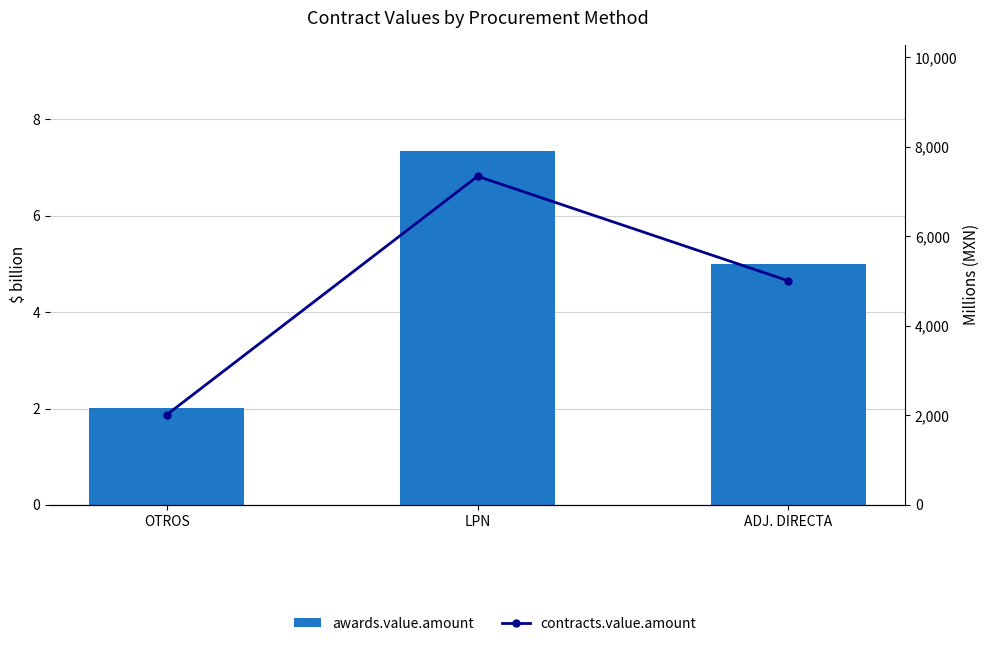

Rank the series at ADJ. DIRECTA from highest to lowest value.

contracts.value.amount, awards.value.amount